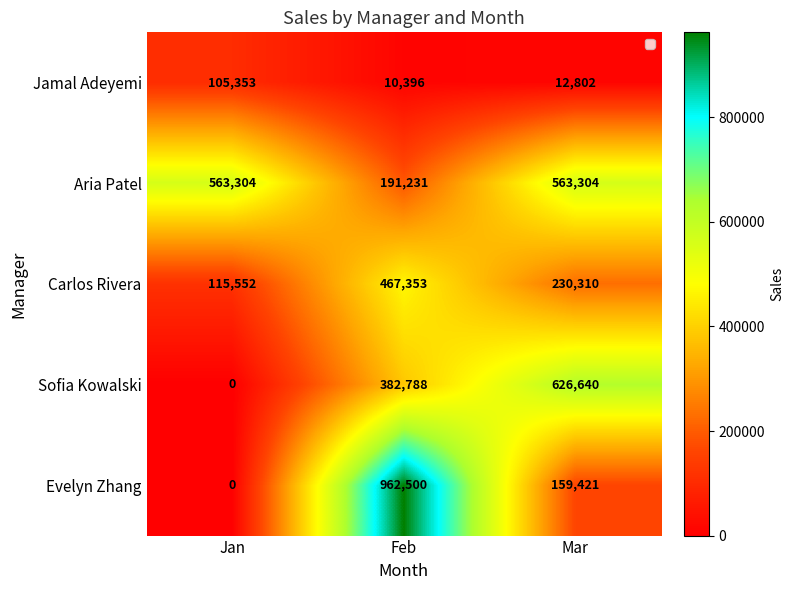

At which label is Aria Patel closest to 377267?

Feb